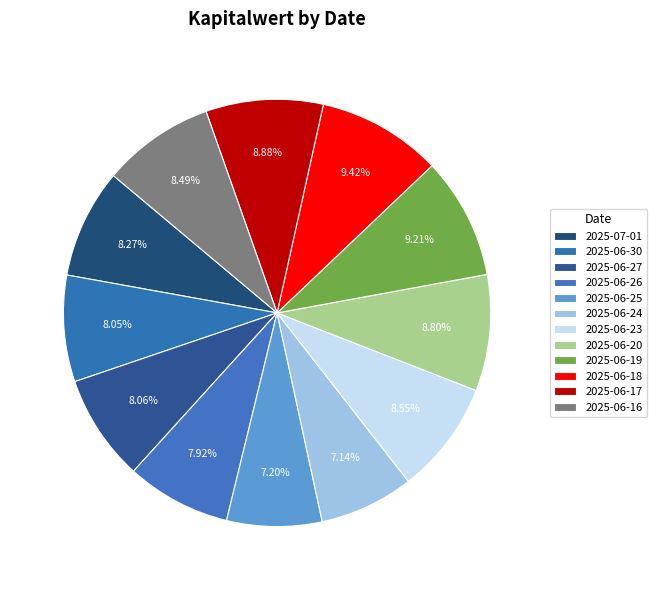

Which category has the smallest portion of the pie?

2025-06-24